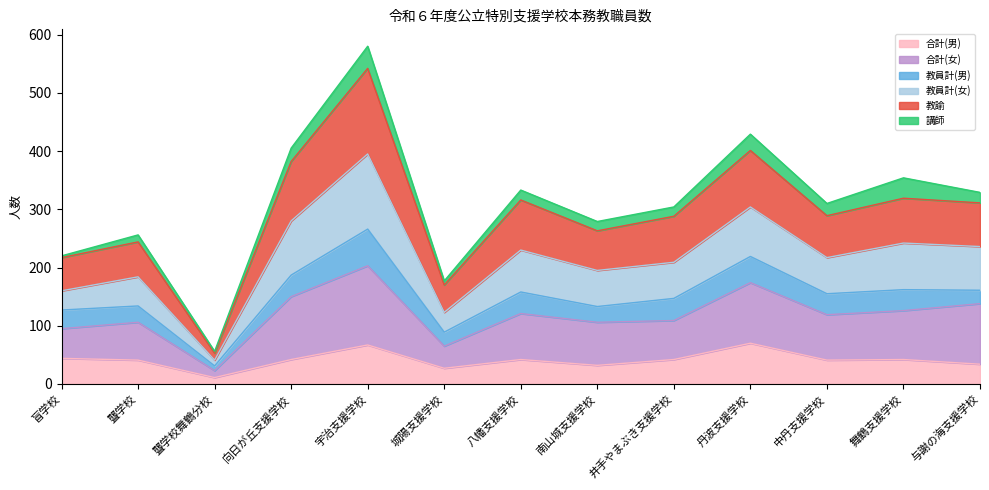

What is the label of the 10th point from the left?

丹波支援学校